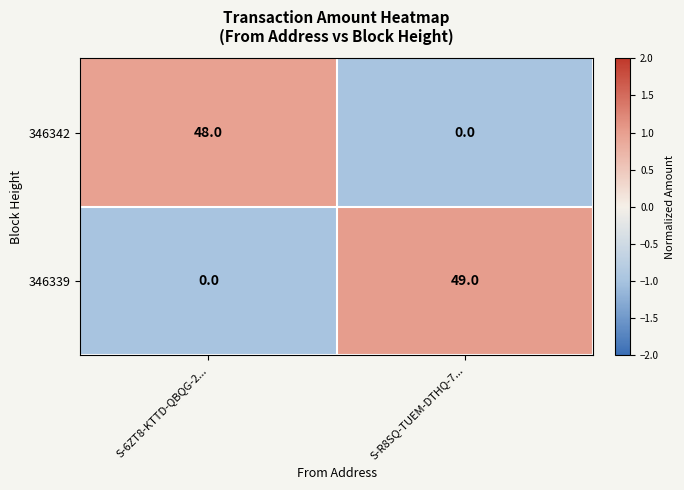

Which label corresponds to the largest value in the chart?

S-R8SQ-TUEM-DTHQ-7...